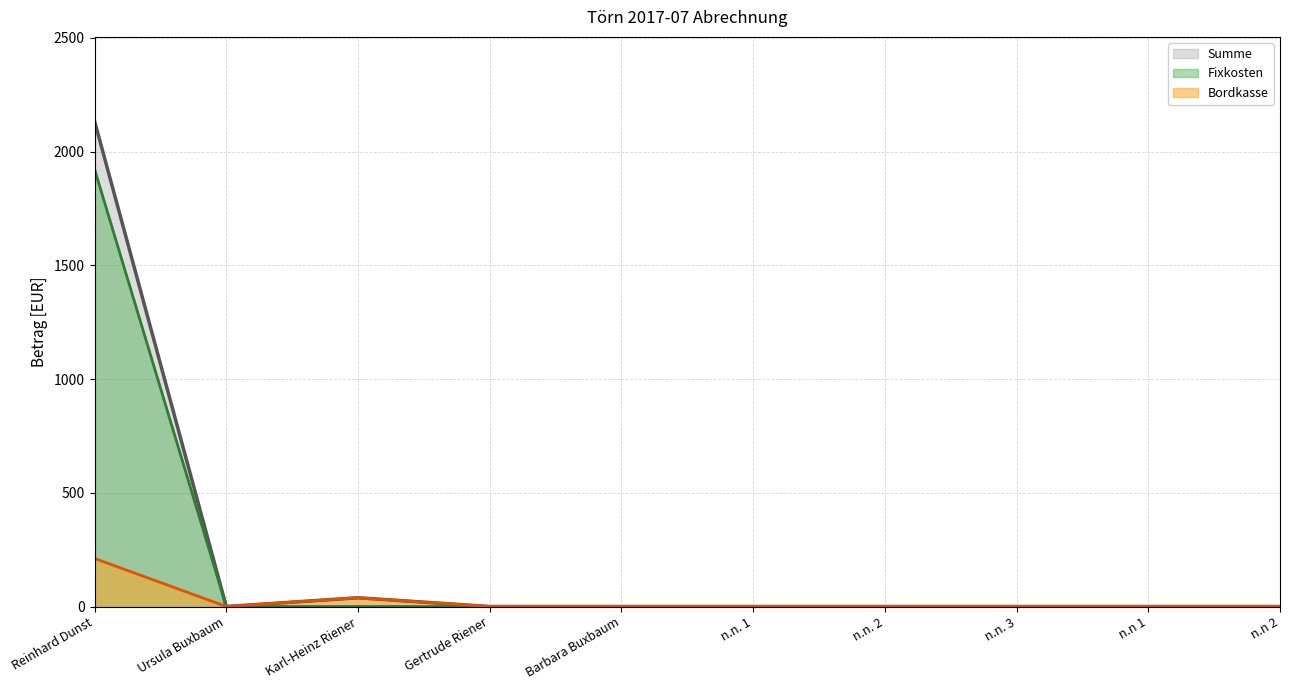

What is the maximum value shown in the chart?

2133.8